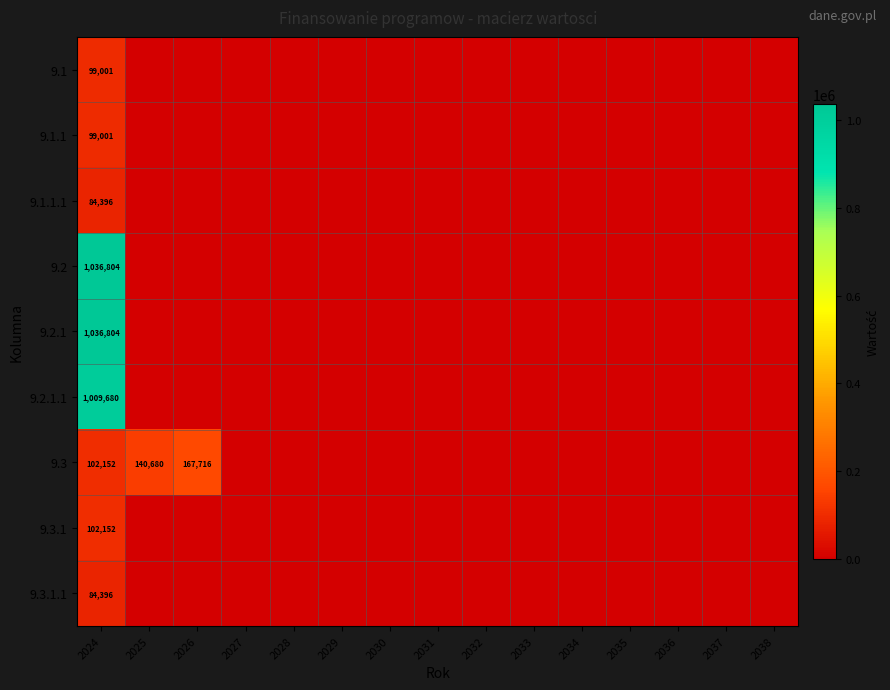

What is the spread (max minus min) of values at 2024?

952408